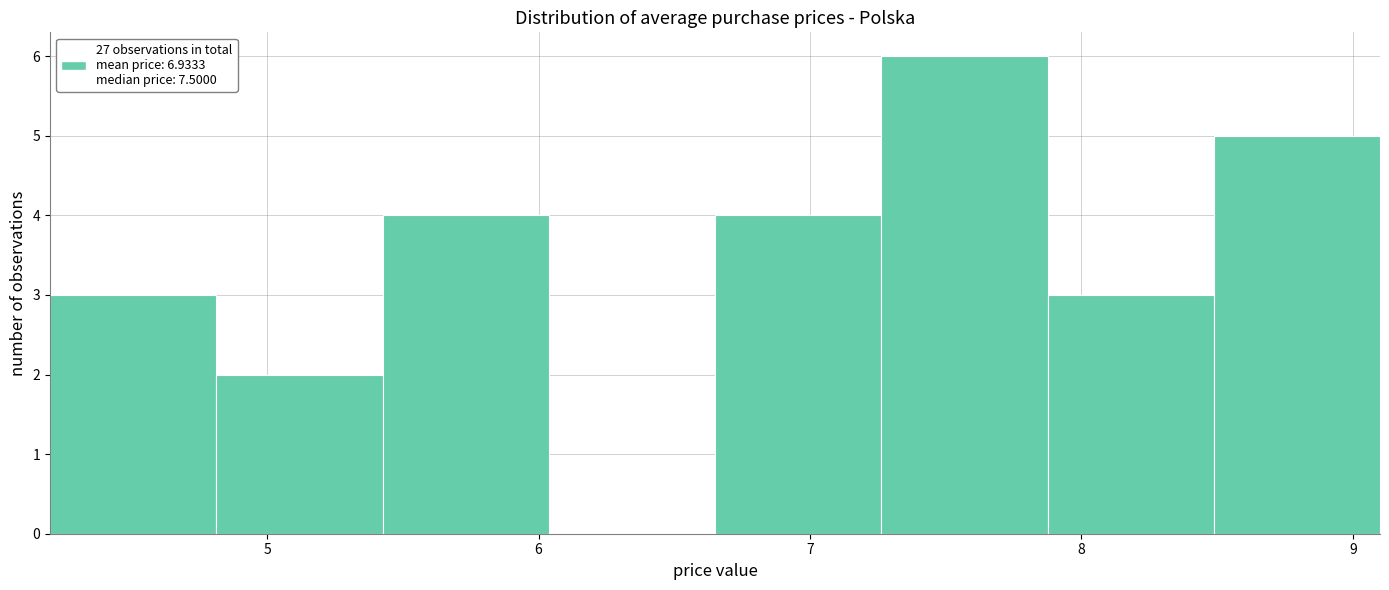

Reading left to right, transcribe this chart: for each bar, give the range it covers on the x-axis and its height. Neither the bar edges nor the heights are printed on the chart, so give them approximately, as read against the axes.

4.2 to 4.8: 3
4.8 to 5.4: 2
5.4 to 6.0: 4
6.0 to 6.7: 0
6.7 to 7.3: 4
7.3 to 7.9: 6
7.9 to 8.5: 3
8.5 to 9.1: 5